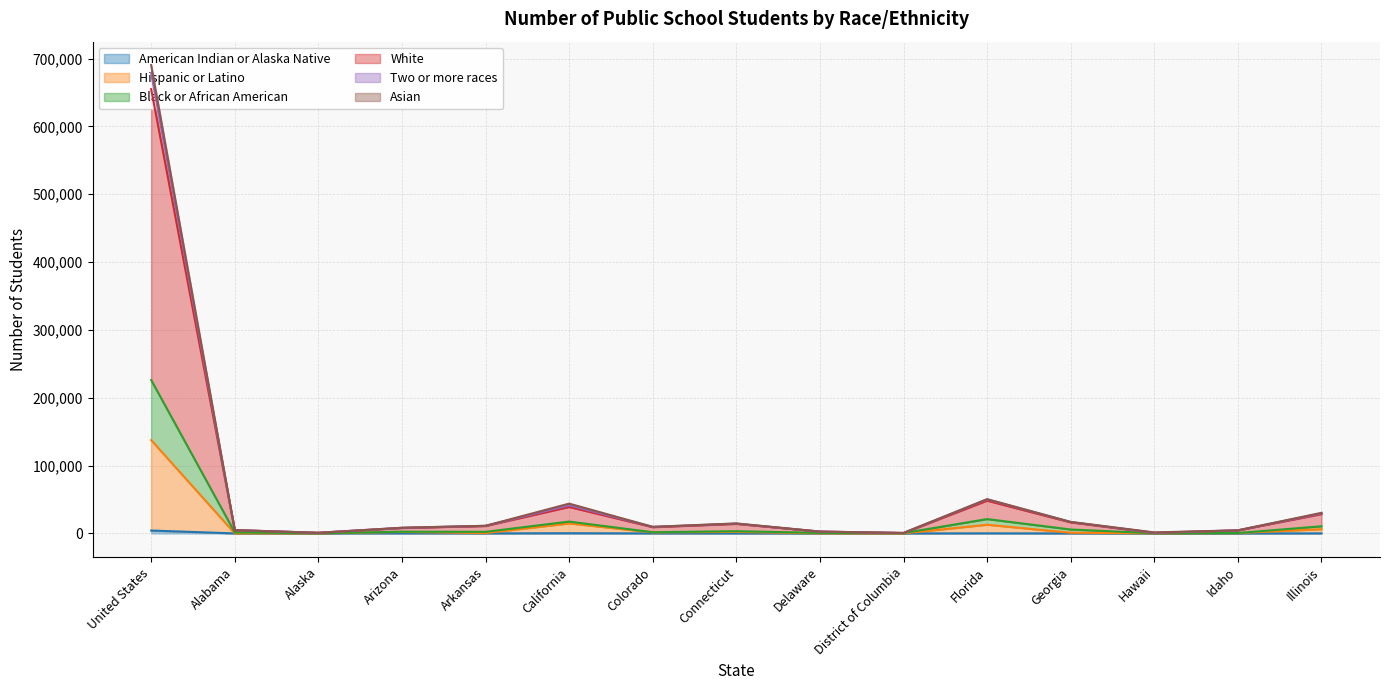

What is the value of the Asian point at the 4th from the left?

8405